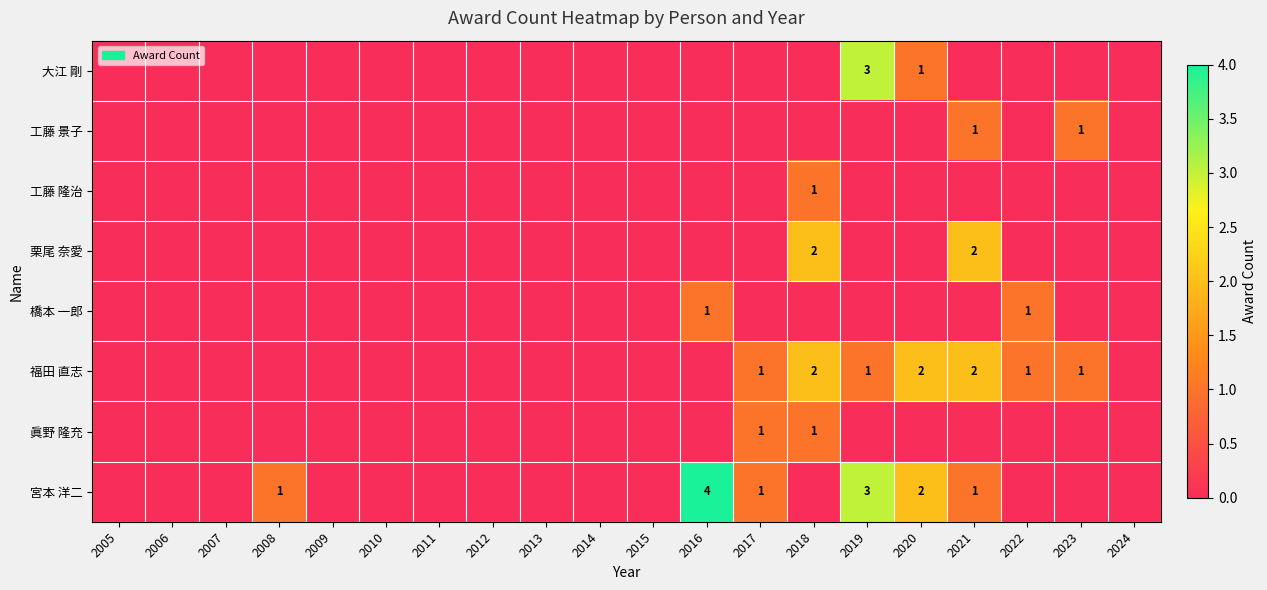

Is it true that 工藤 隆治 equals 0 at 2018?

False